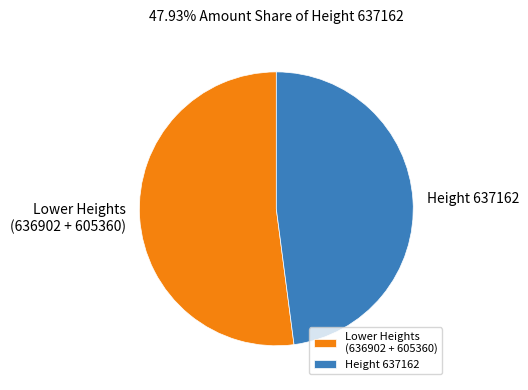

Which slice is the largest?

Lower Heights (636902 + 605360)